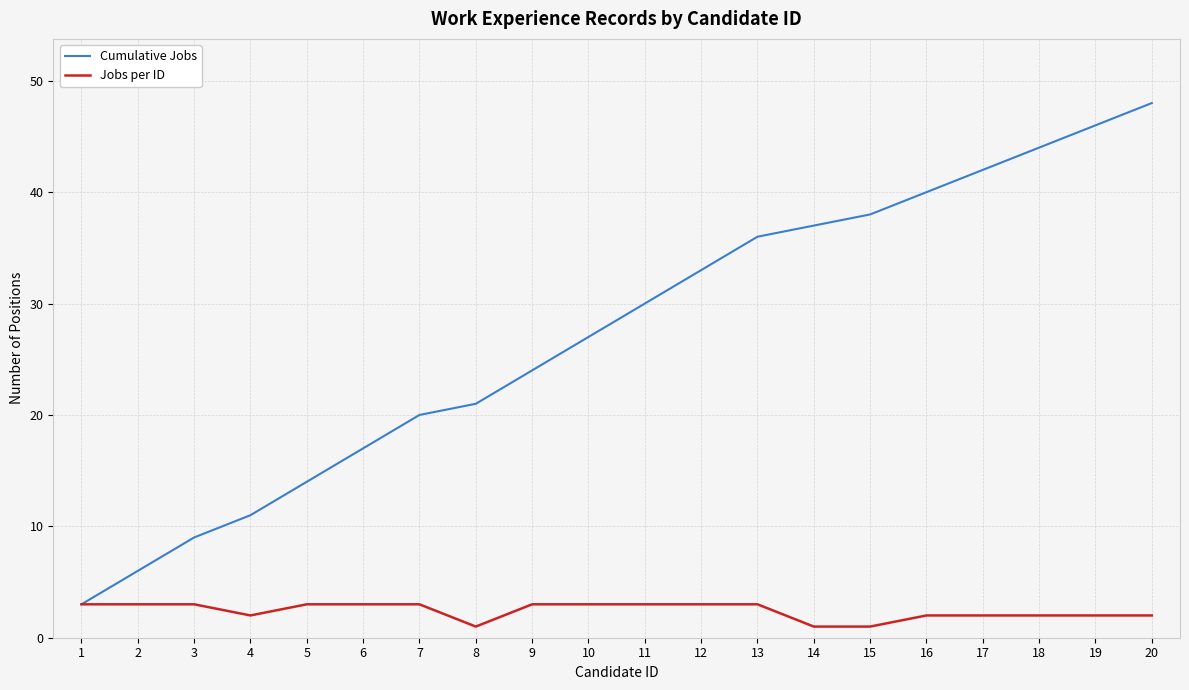

What is the difference between the maximum and second lowest values in the Cumulative Jobs series?

42